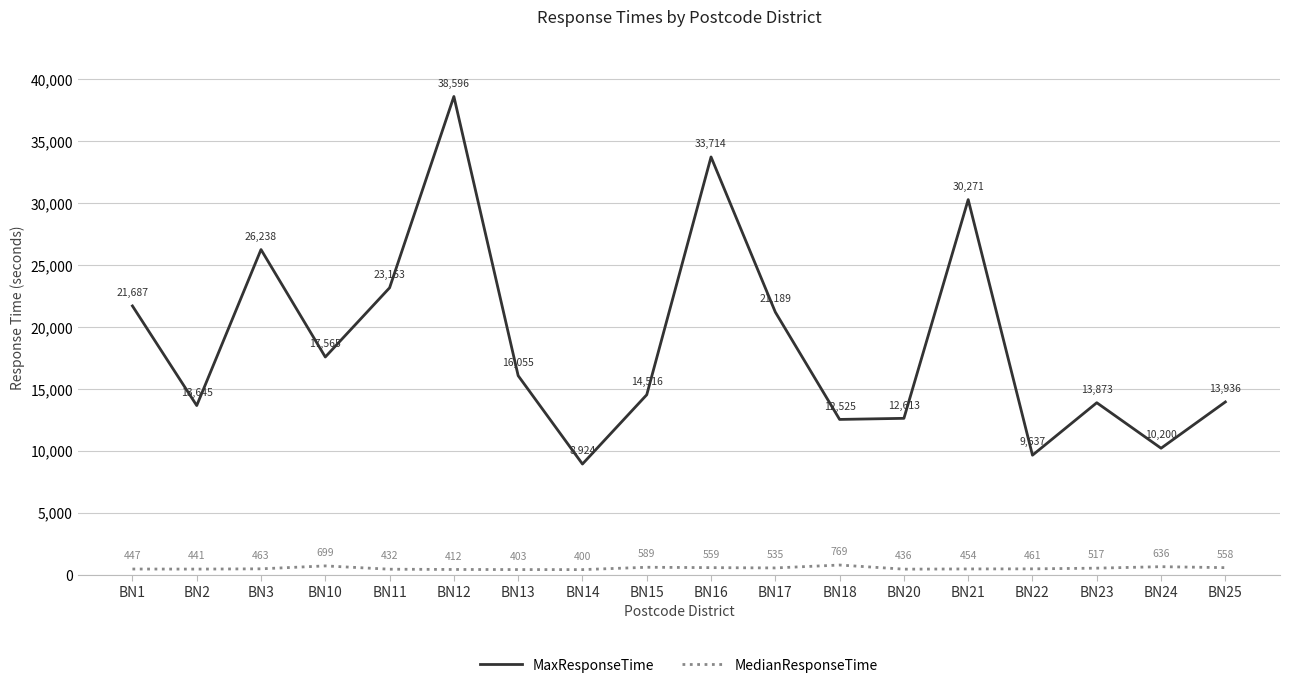

True or false: MedianResponseTime has more than 2 interior local peaks.

True